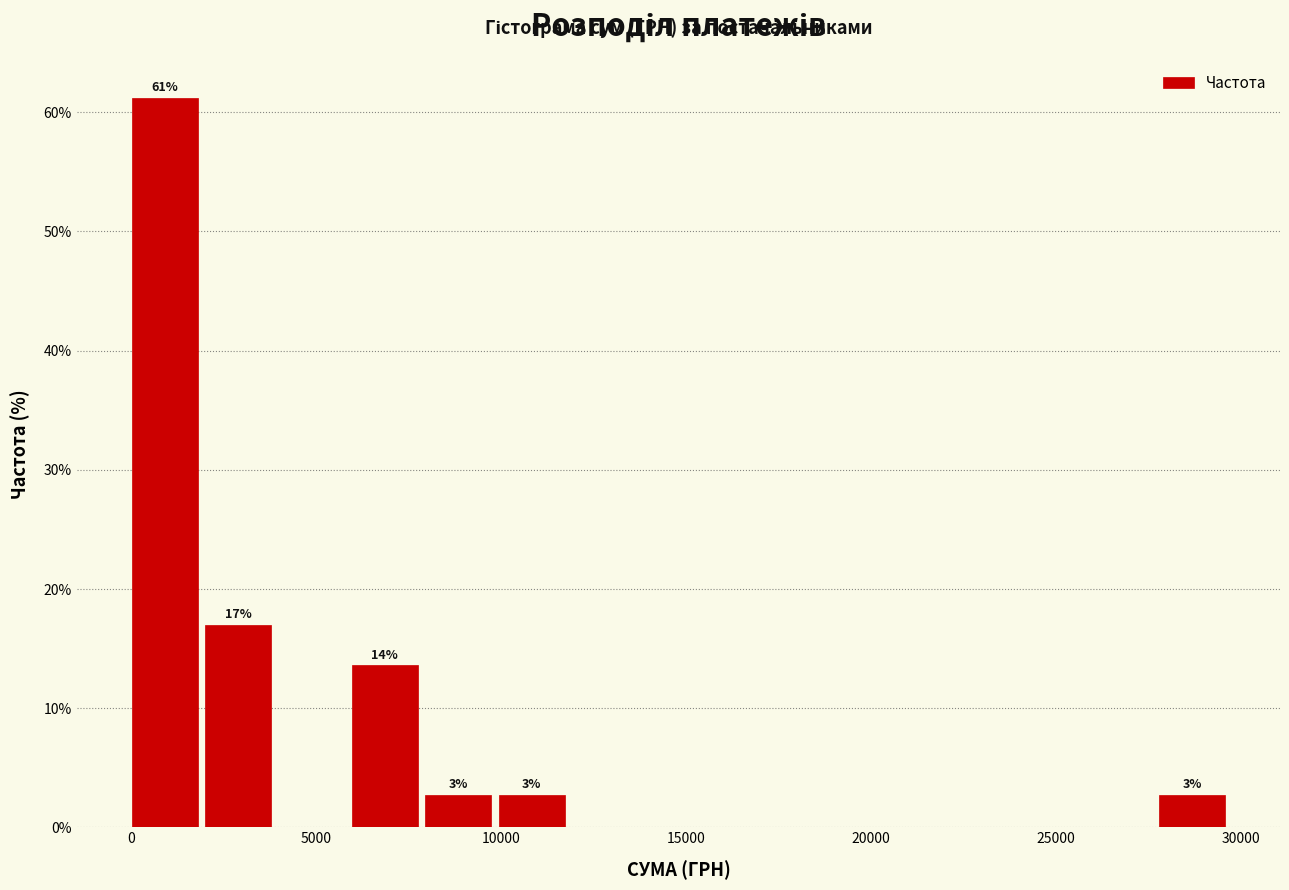

Read against the x-axis, roughly where is the centre of the tallest bar?

1000